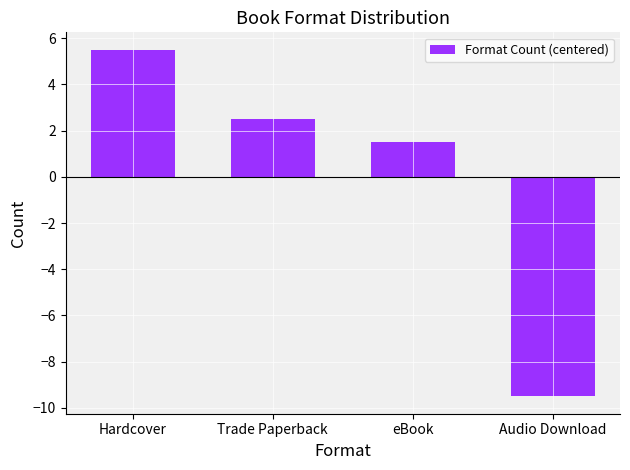

Between Hardcover and eBook, which is larger?

Hardcover